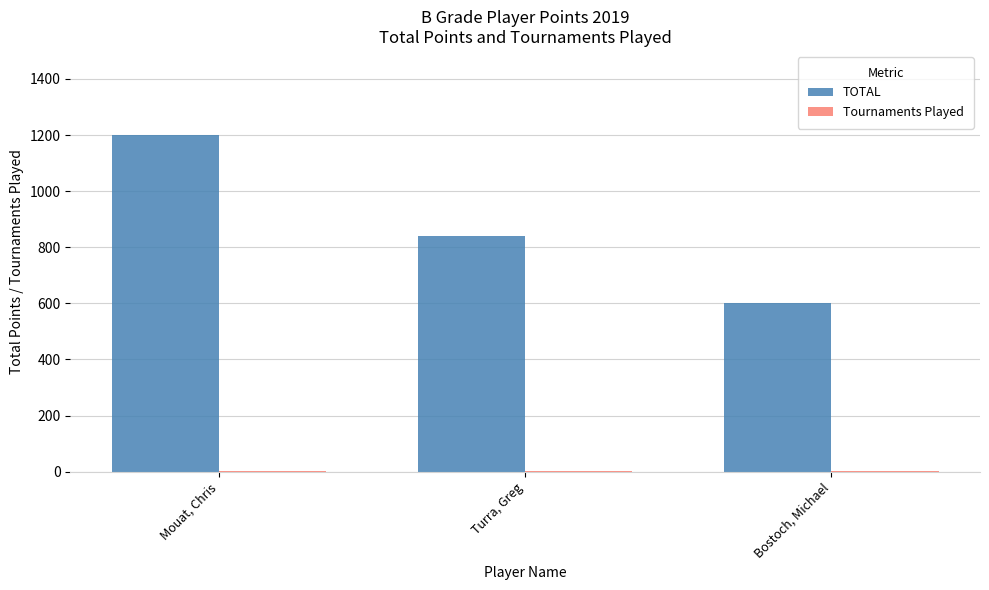

Between Mouat, Chris and Turra, Greg, which series saw the biggest shift?

TOTAL